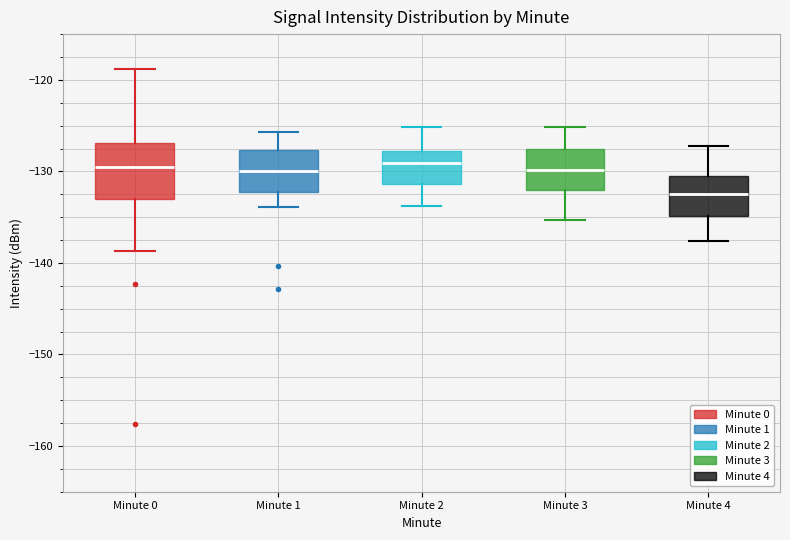

Which box is the tallest, from its lower edge to its upper edge?

Minute 0